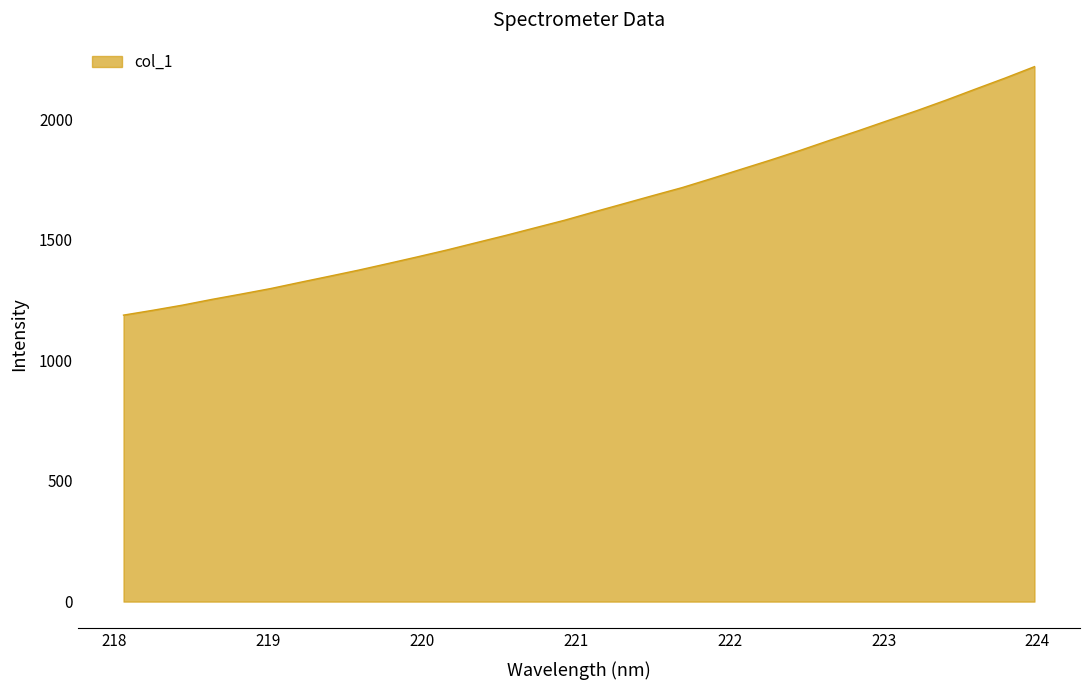

What is the maximum value shown in the chart?

2217.3